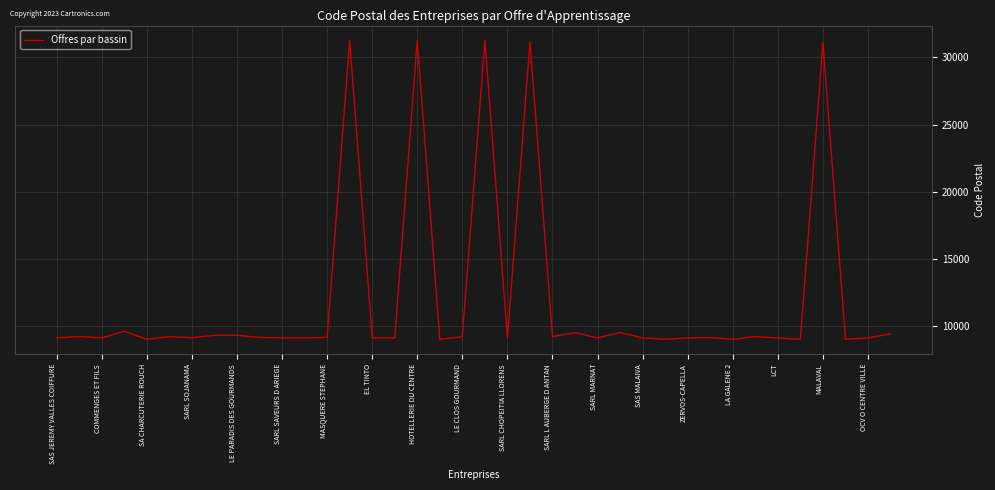

What is the smallest value displayed?

9000